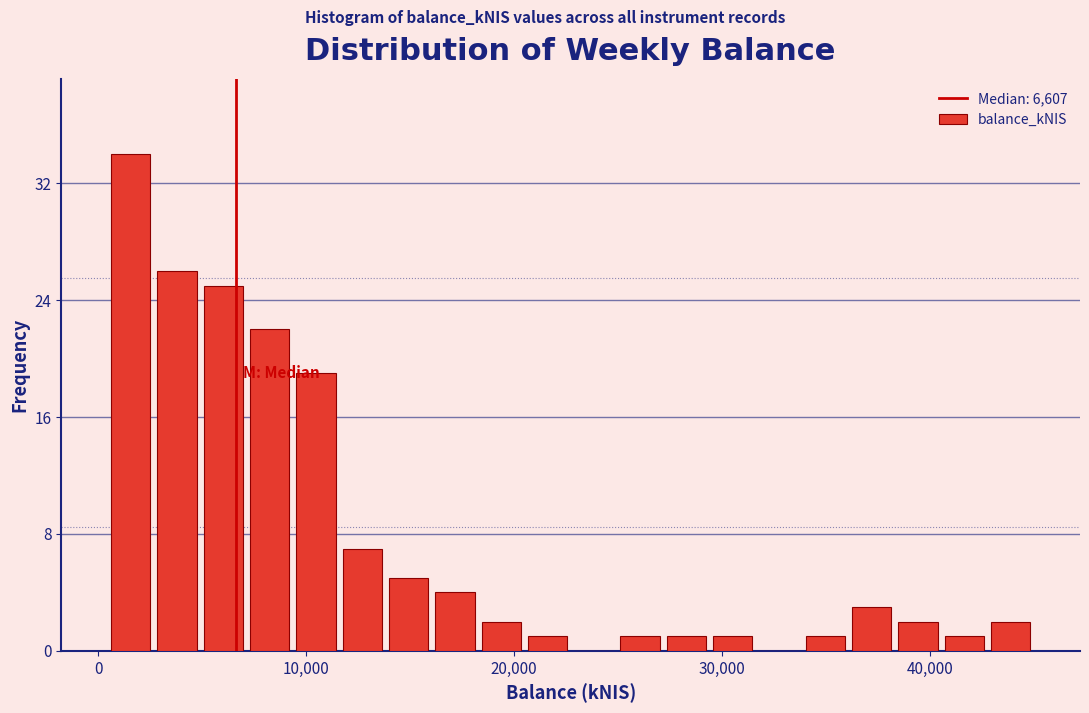

Around what value on the x-axis is the tallest bar? Give the approximate position of its centre, as read against the axis.

2000